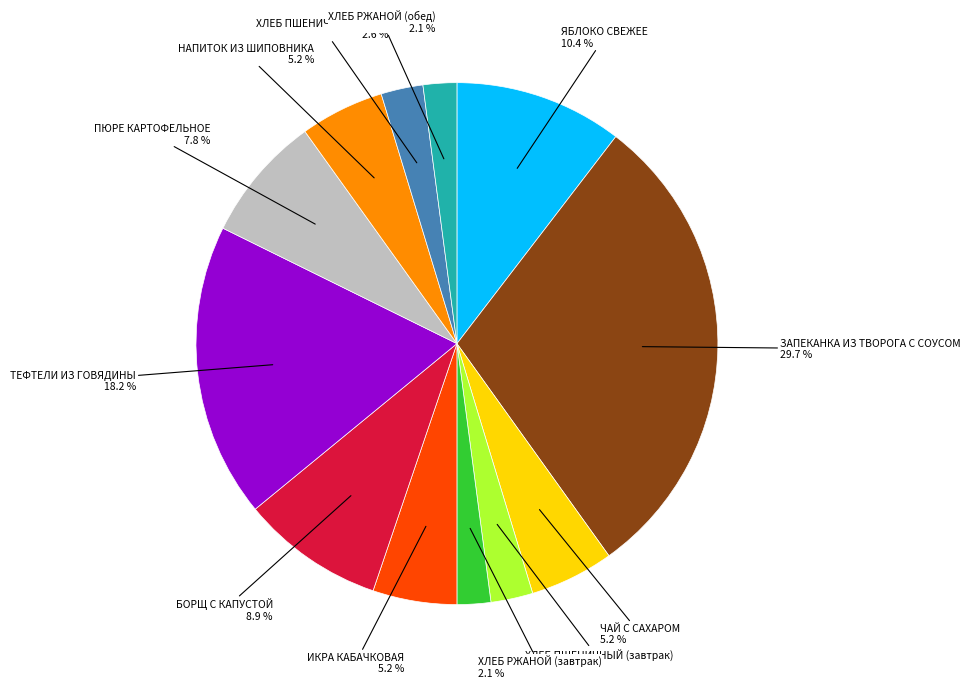

Does any single category account for the majority?

No